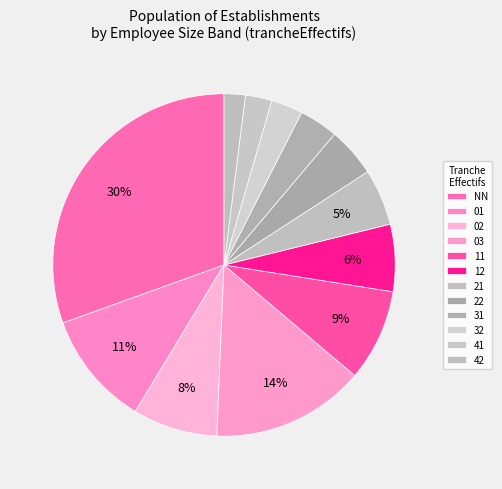

What percentage is NOT represented by 41?

97.6%